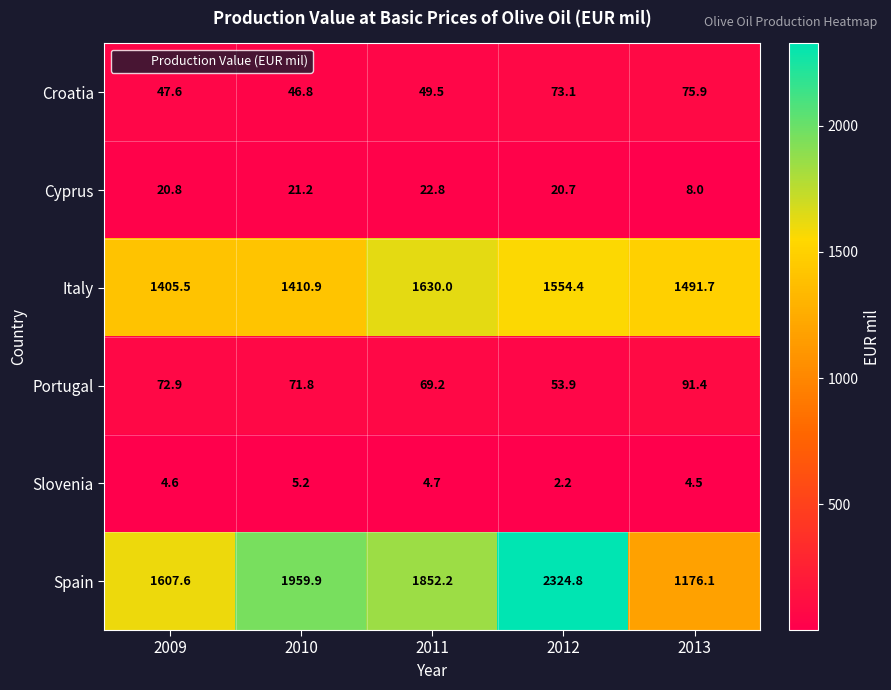

List the series in order of their peak value, highest first.

Spain, Italy, Portugal, Croatia, Cyprus, Slovenia